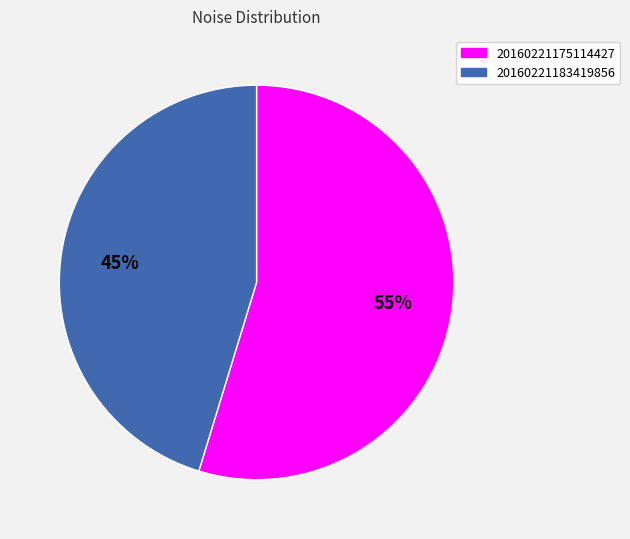

Rank the categories by value from highest to lowest.

20160221175114427, 20160221183419856